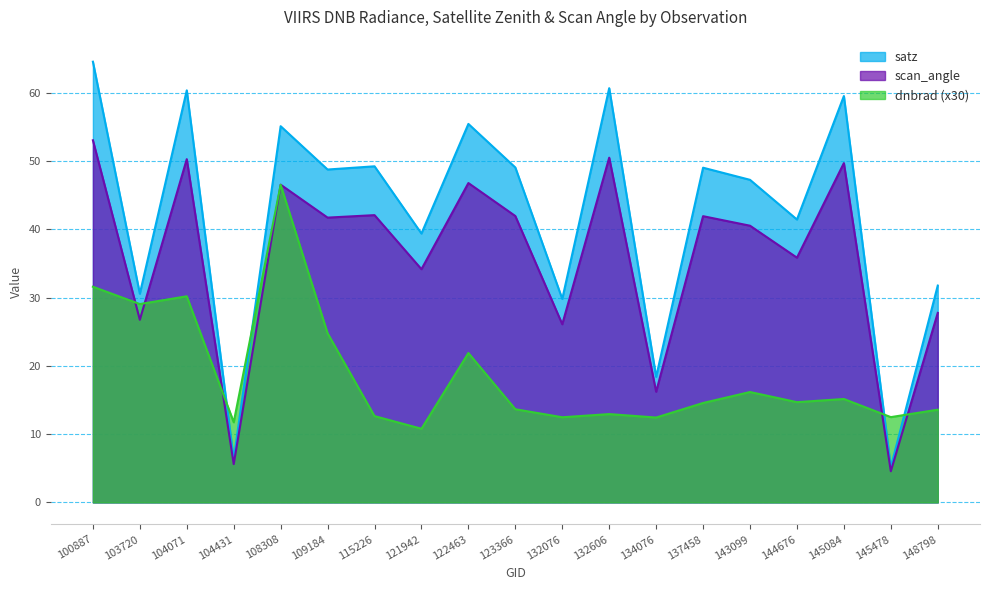

Which series has the largest total across all categories?

satz